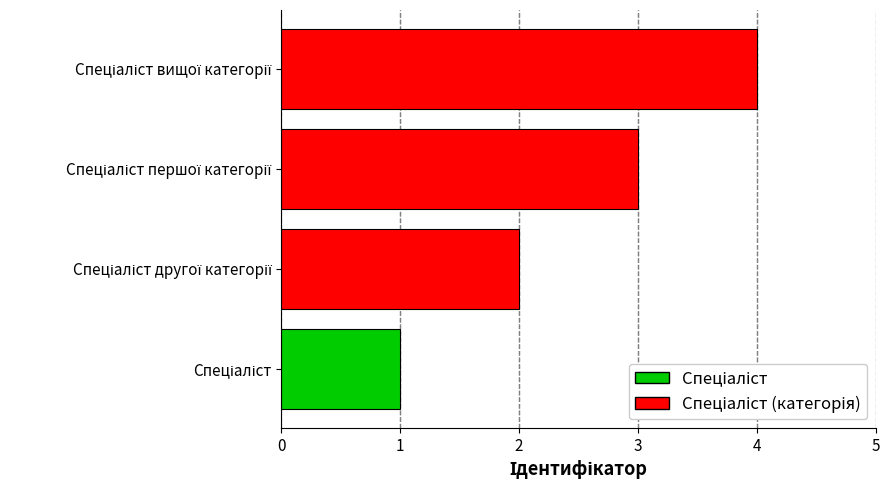

How many distinct data groups are displayed?

1